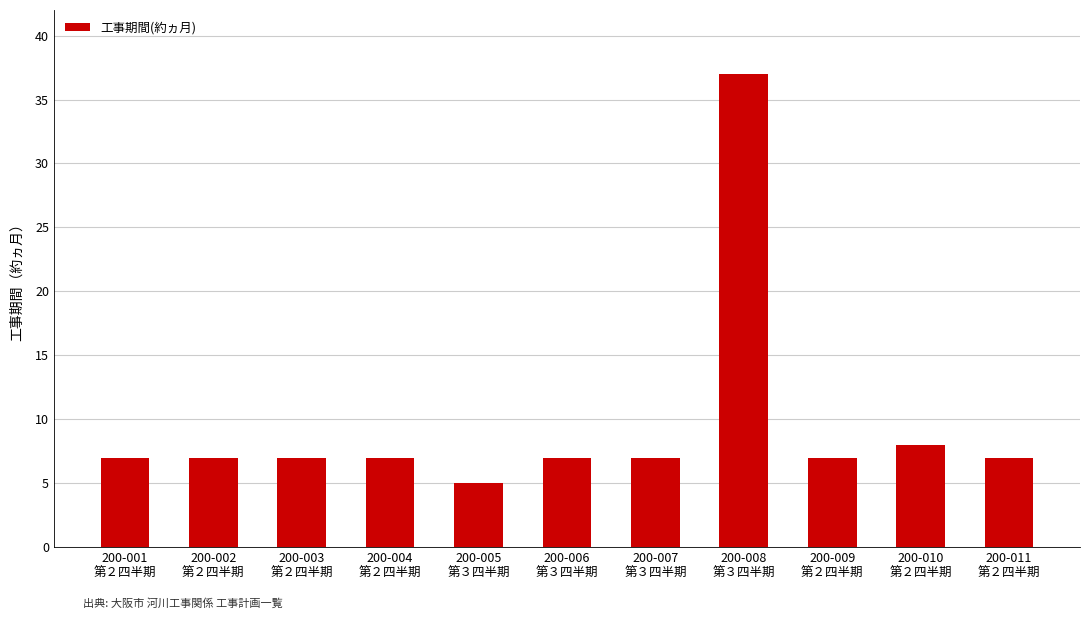

How many series are shown in this chart?

1